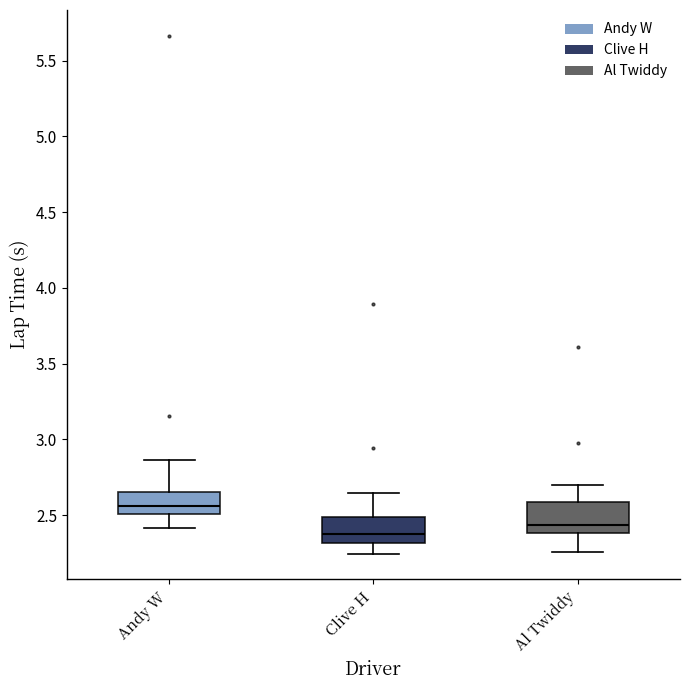

Which box has the lowest median line?

Clive H